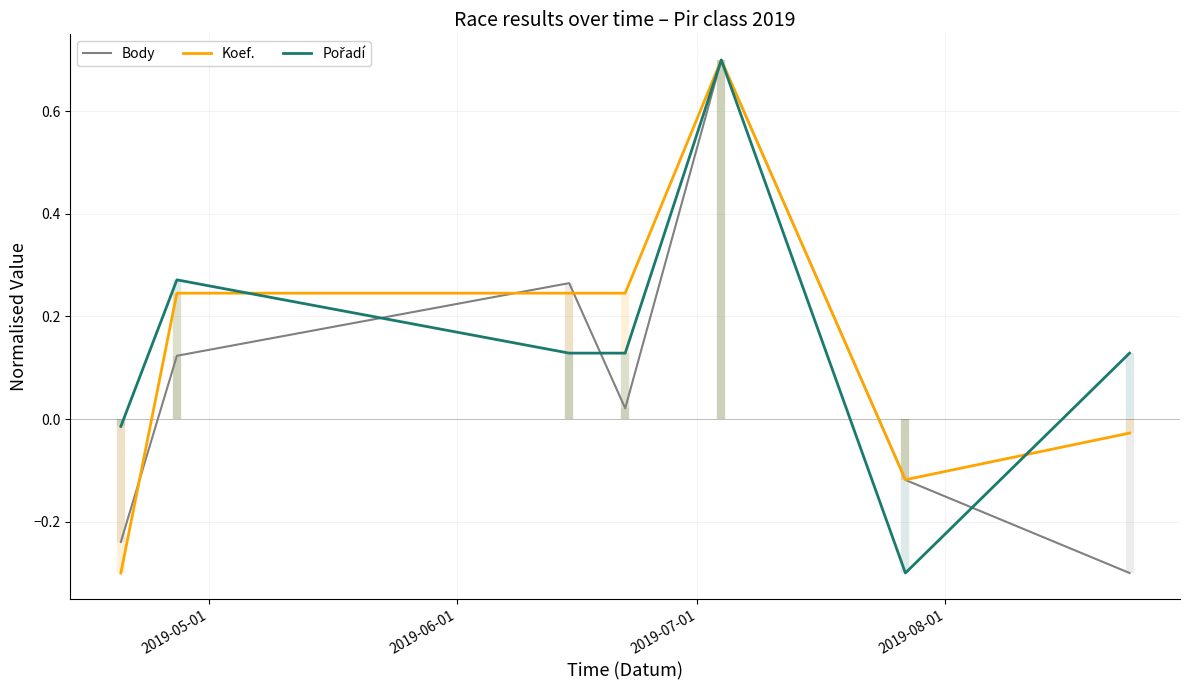

Is it true that Body equals -0.5 at 6?

False